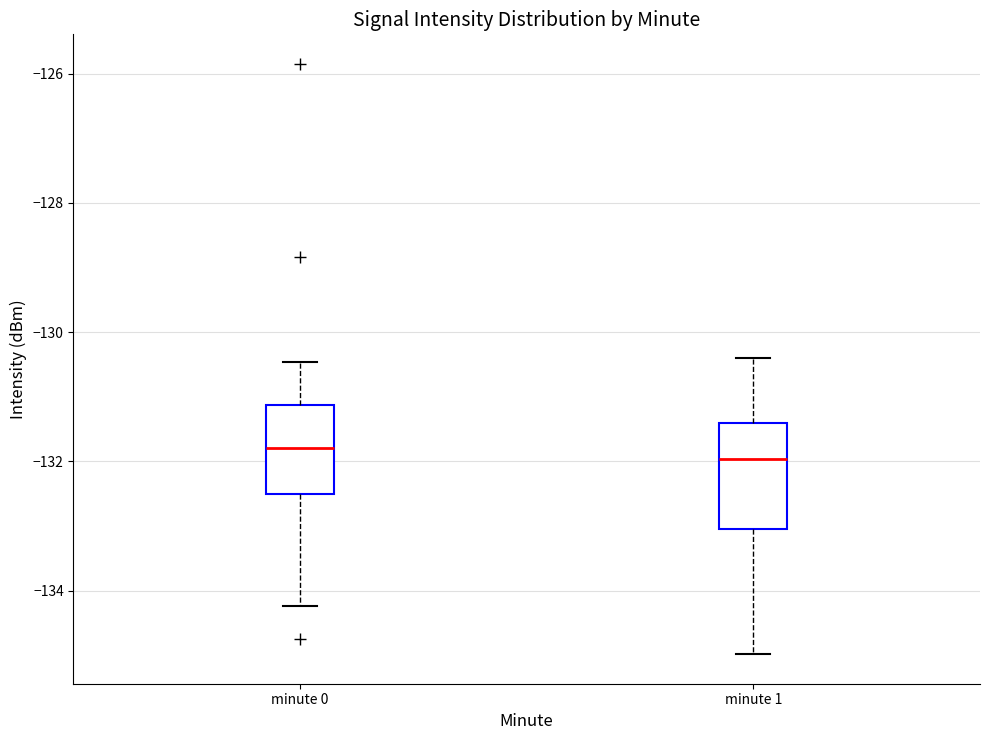

Where does the upper whisker of the box for minute 1 end on the y-axis? The values are not printed on the chart, so give them approximately, as read against the axis.

-130.4